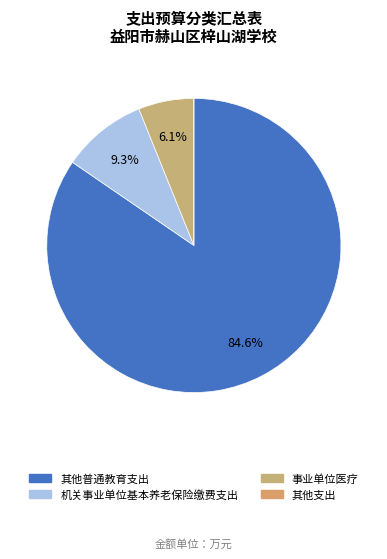

What percentage do 事业单位医疗 and 其他支出 together represent?

6.1%